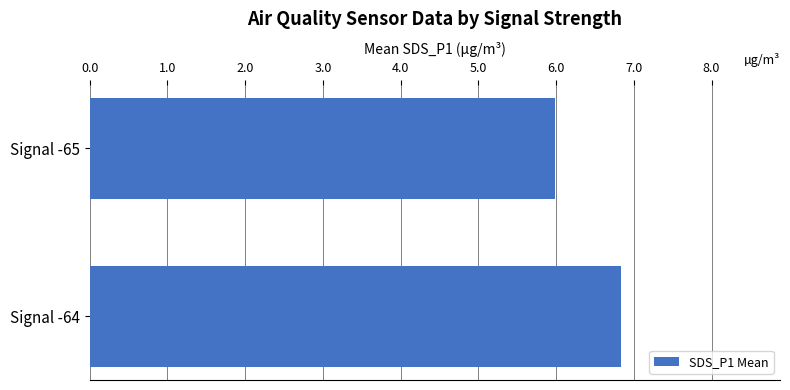

Reading bottom to top, list all the values displayed in this chart.

6.8	6.0